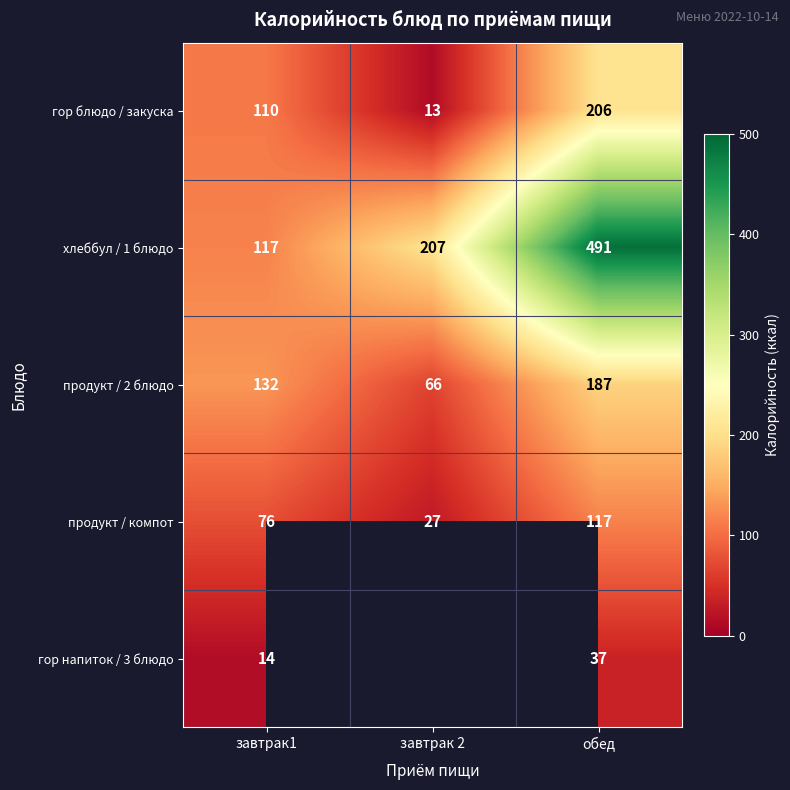

Rank the series at завтрак1 from lowest to highest value.

гор напиток / 3 блюдо, продукт / компот, гор блюдо / закуска, хлеббул / 1 блюдо, продукт / 2 блюдо